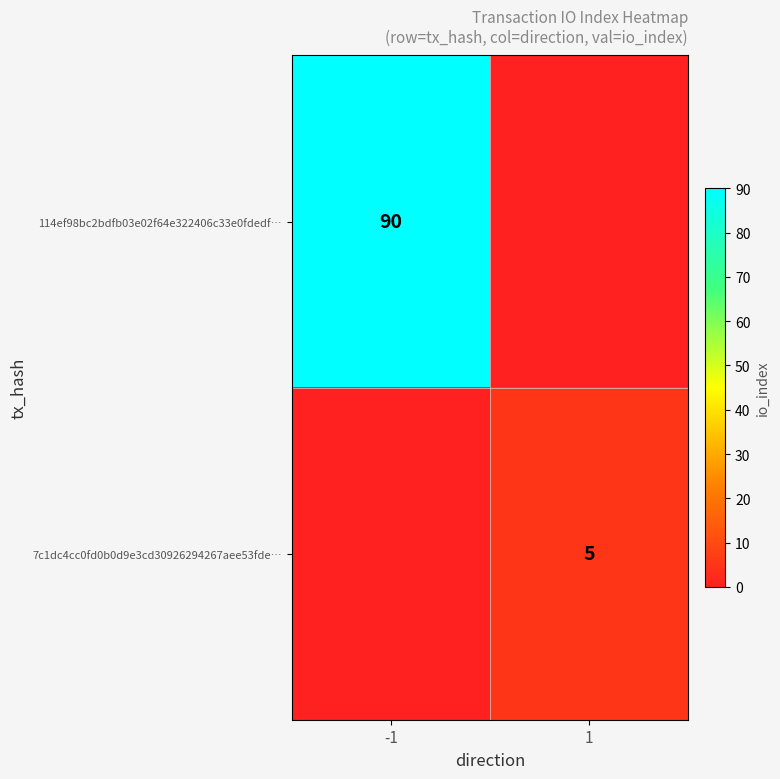

True or false: 7c1dc4cc0fd0b0d9e3cd30926294267aee53fde… has a value of 5 at 1.

True